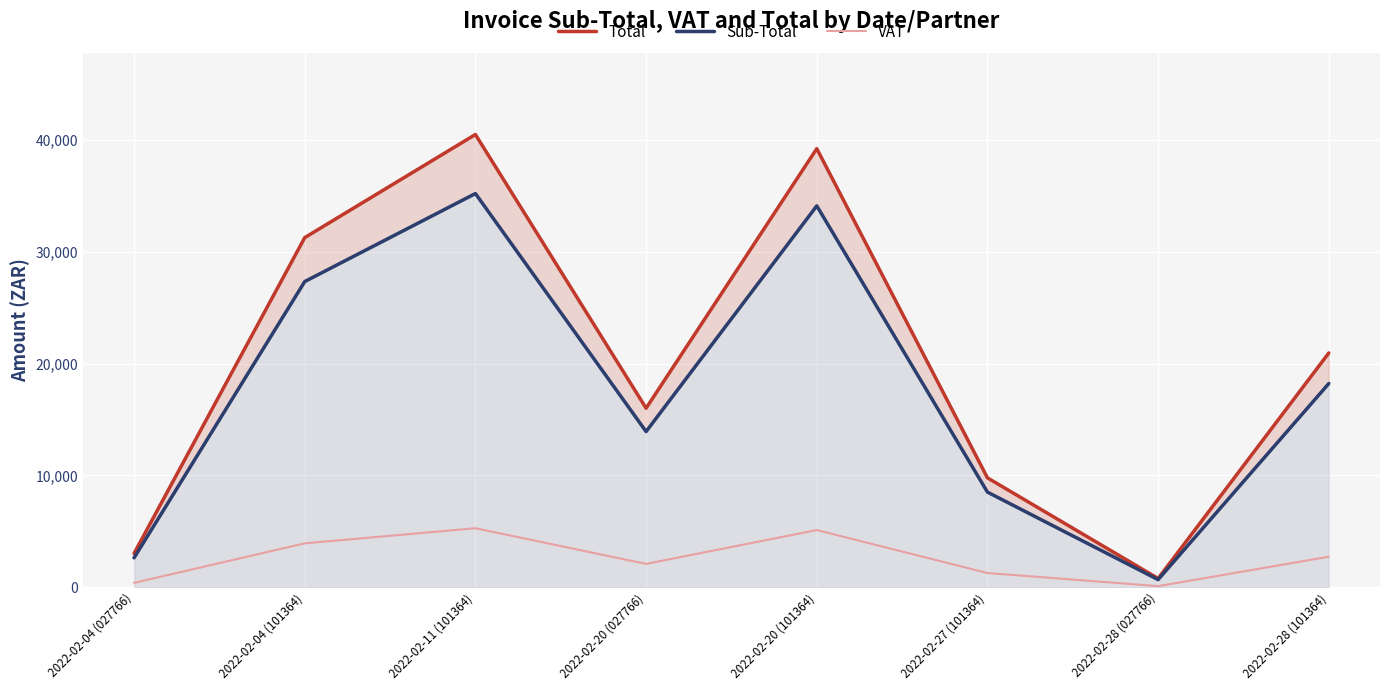

Which series has the largest range (max minus min)?

Total